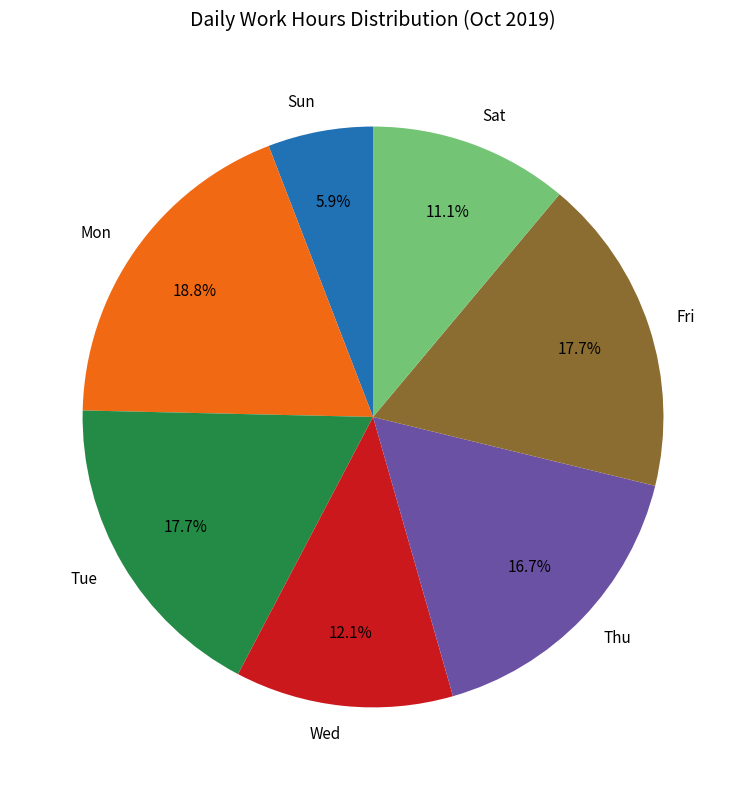

Between Tue and Thu, which is larger?

Tue